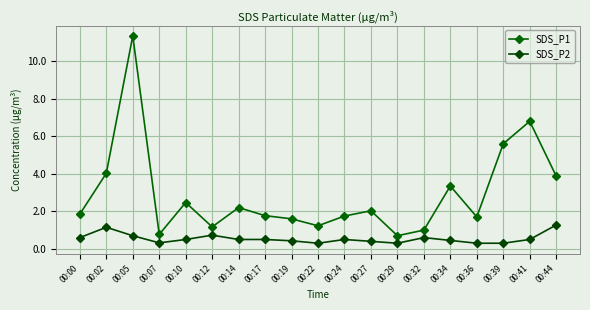

What is the sum of the SDS_P2 values at 00:00 and 00:02?

1.8